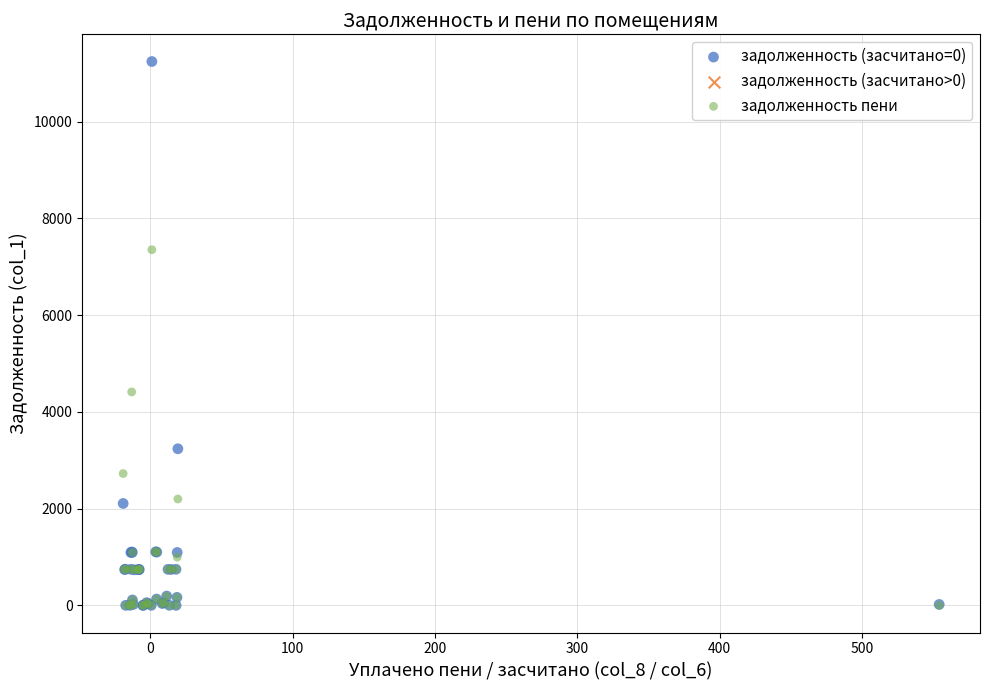

Across all series, what Y value is closest to 5620?

4411.6